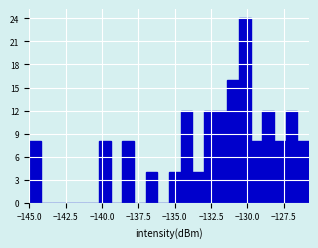

Read against the x-axis, roughly where is the centre of the tallest bar?

-130.0